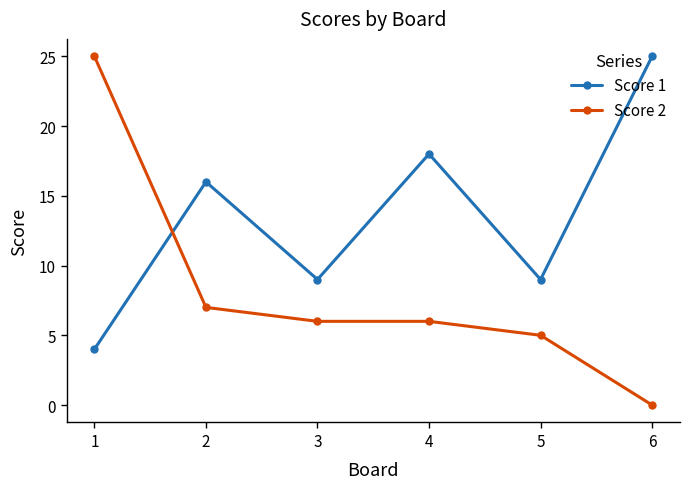

At which label does Score 2 first exceed 6?

1